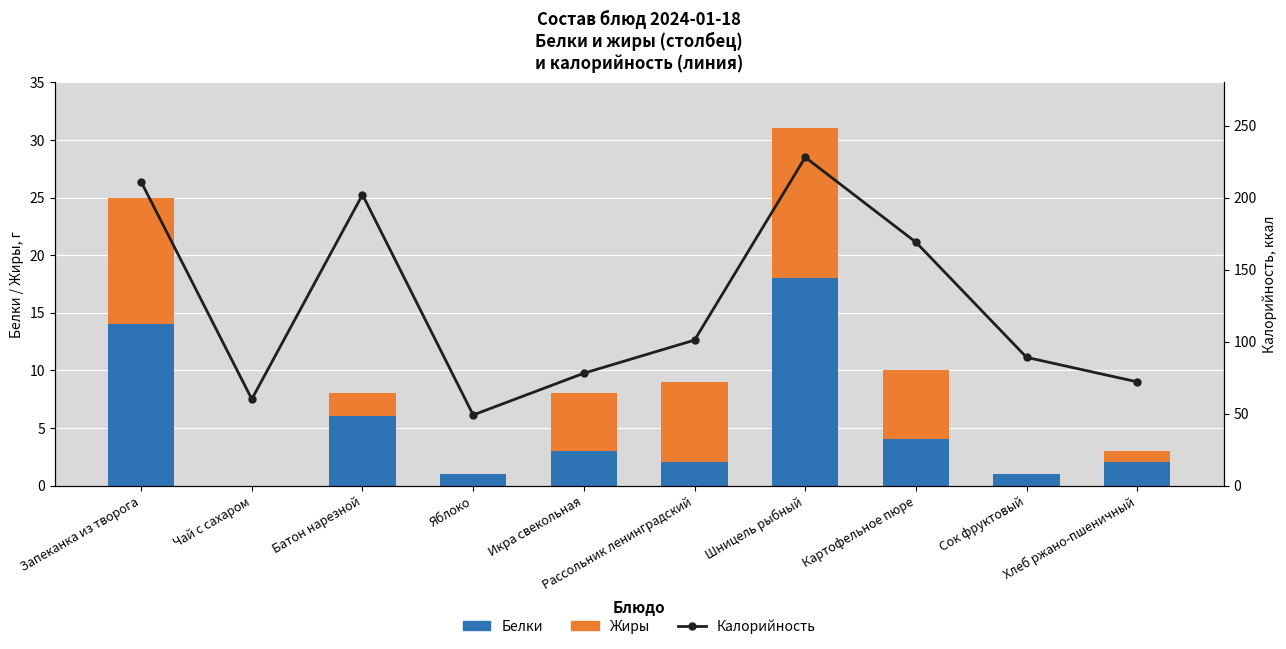

How many values in Белки are above zero?

9